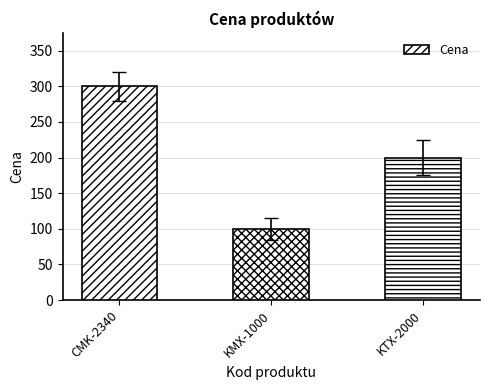

List the labels in order of value, smallest first.

KMX-1000, KTX-2000, CMK-2340